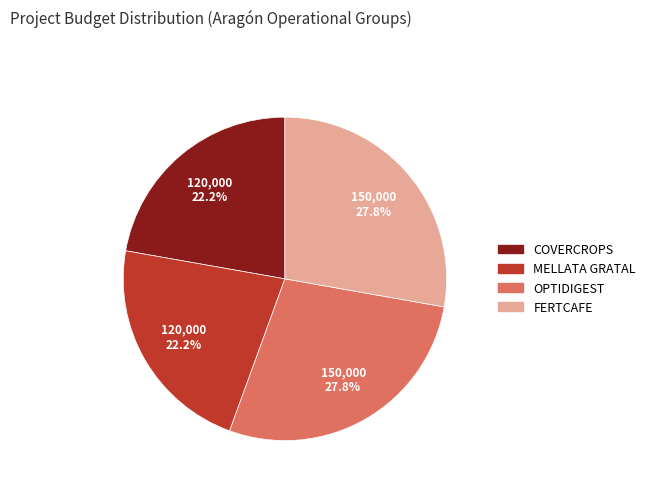

Is there a majority slice in this chart?

No